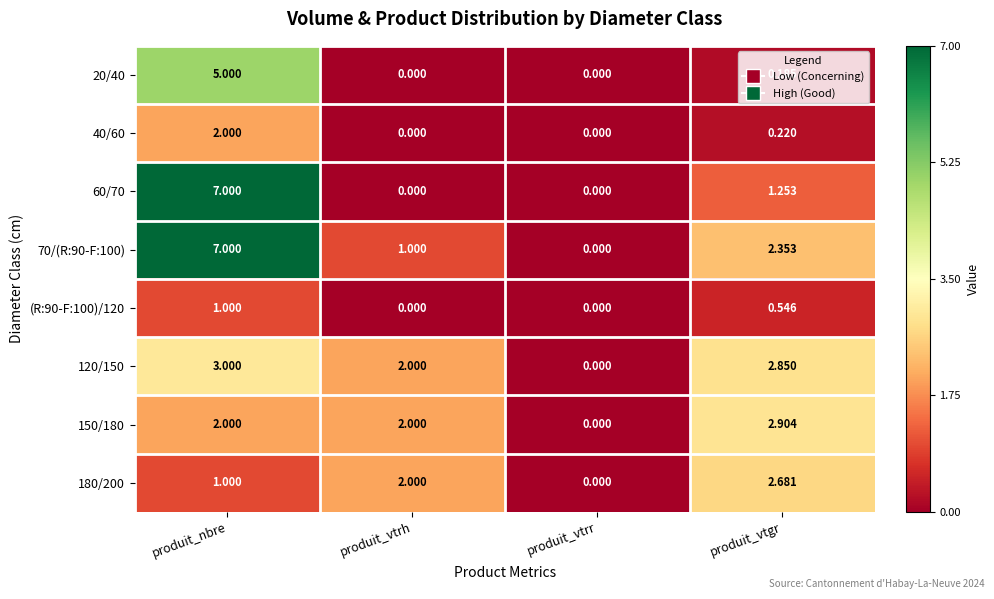

Where is 180/200 nearest to the value 1?

produit_nbre